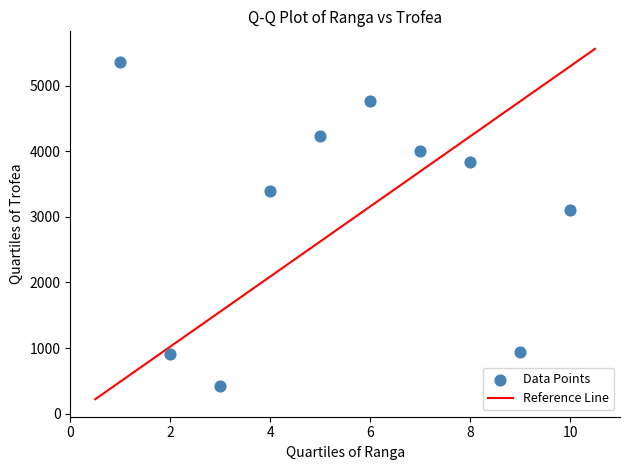

What is the range of Y values (max minus min)?

4939